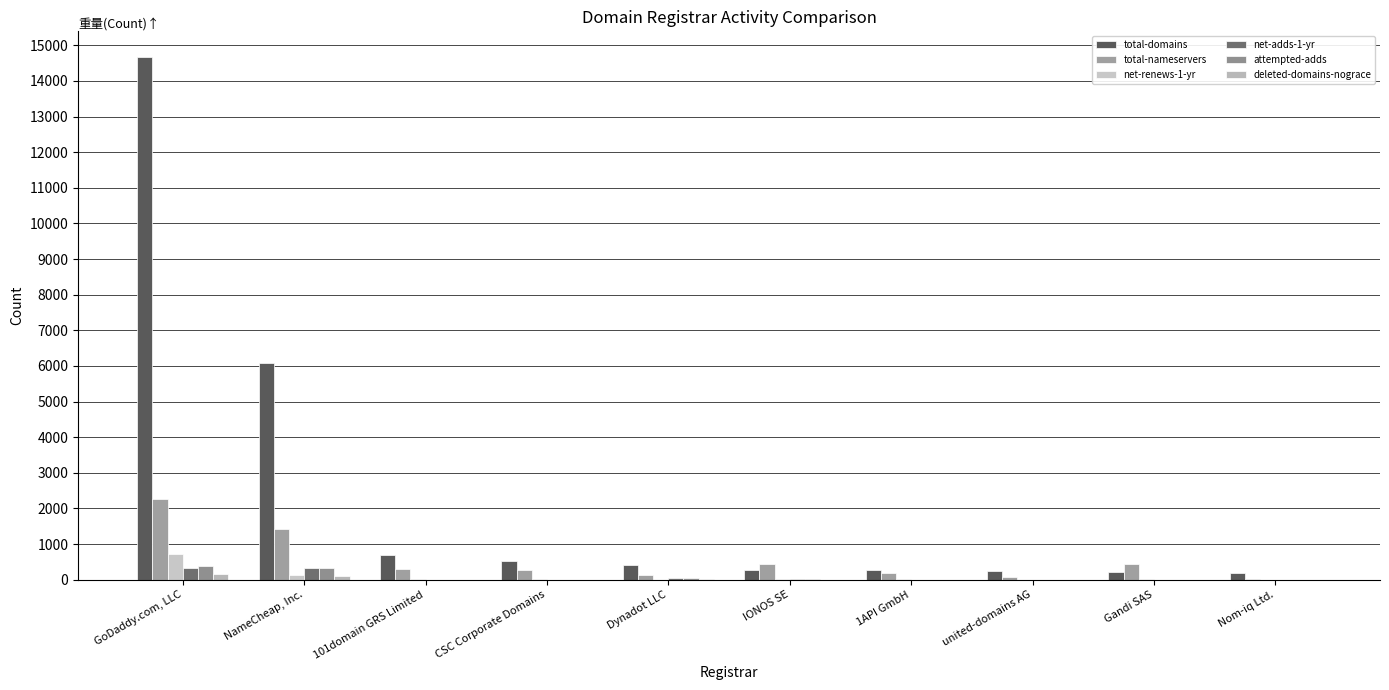

What is the average value of the net-renews-1-yr series?

95